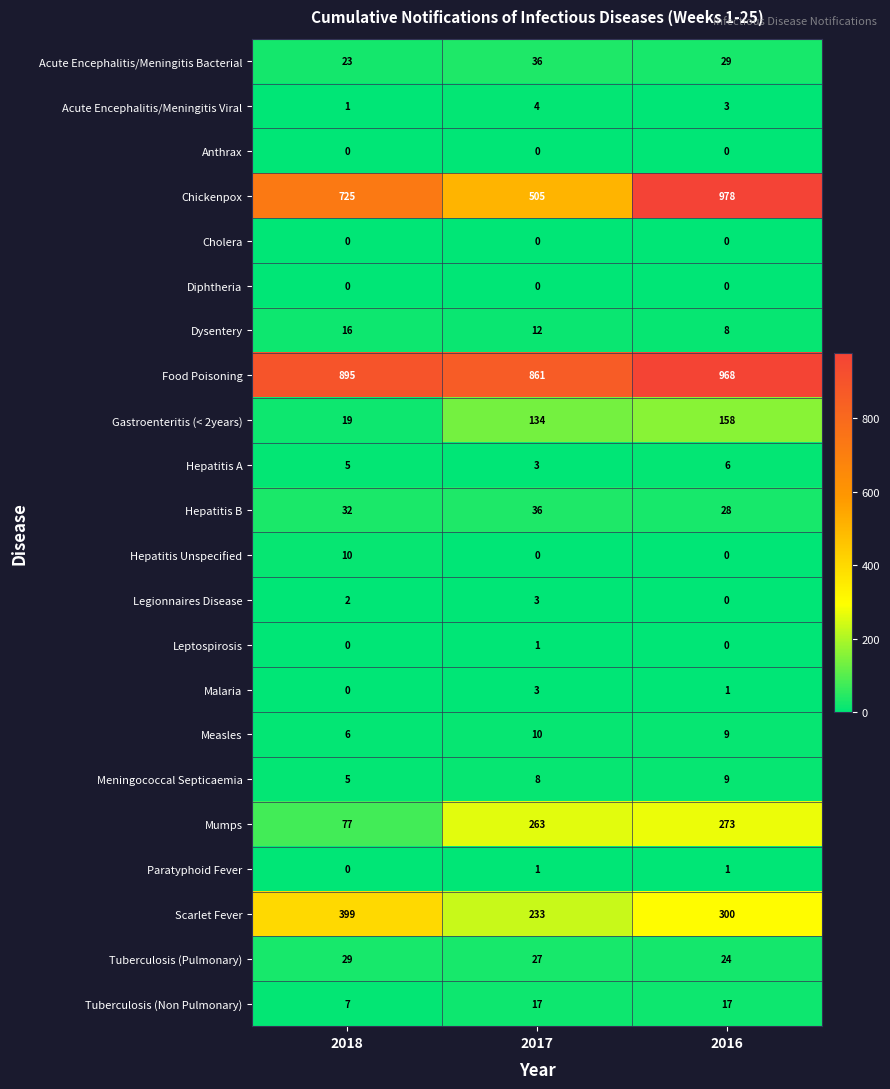

Where is Acute Encephalitis/Meningitis Viral nearest to the value 2?

2018